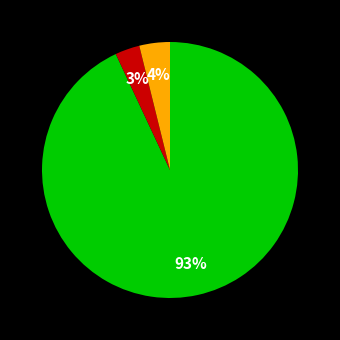

To the nearest percent, what is the average slice percentage?

33%